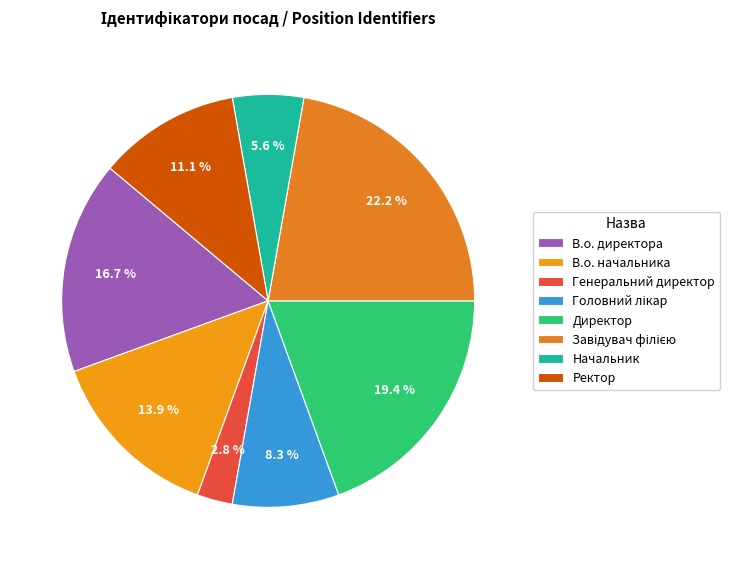

Does В.о. начальника account for over 50% of the chart?

No